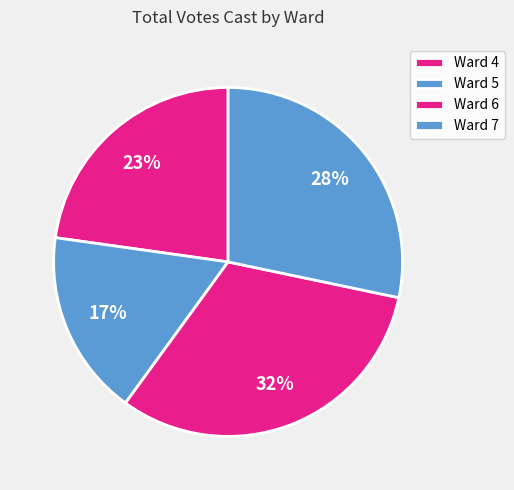

What is the largest slice in the pie chart?

Ward 6